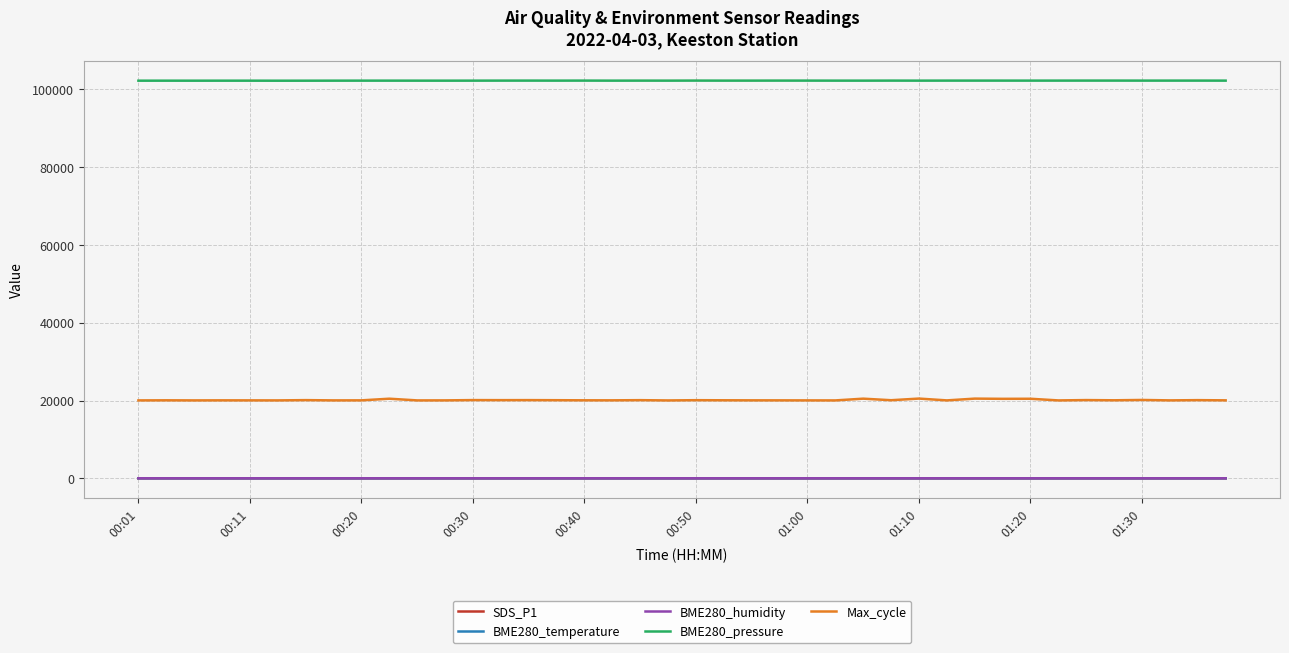

Which series has the largest range (max minus min)?

Max_cycle